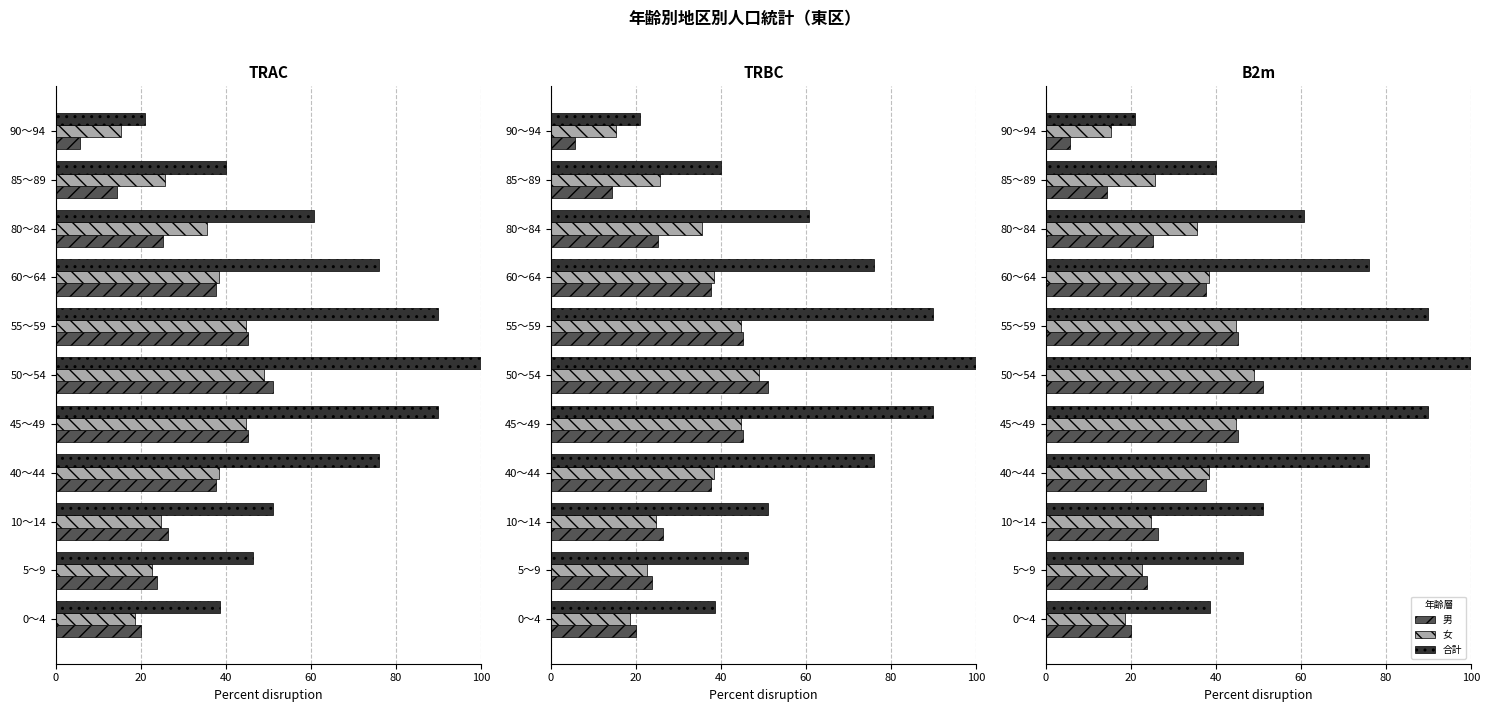

How many bars are there in each group?

3